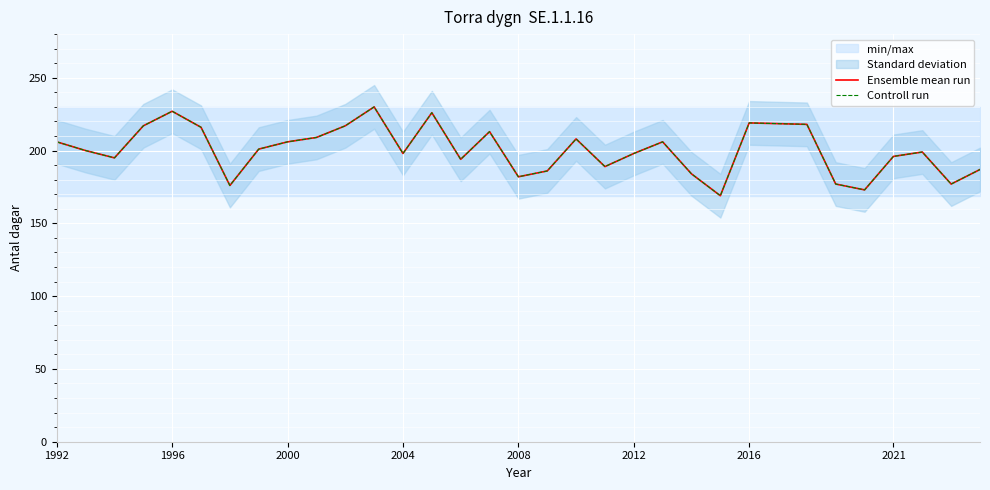

How many lines are shown in the chart?

2